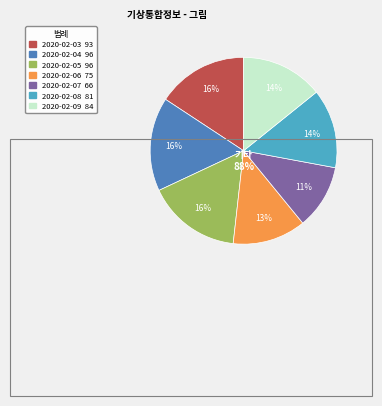

Do 2020-02-09 and 2020-02-05 together represent more than half of the pie?

No